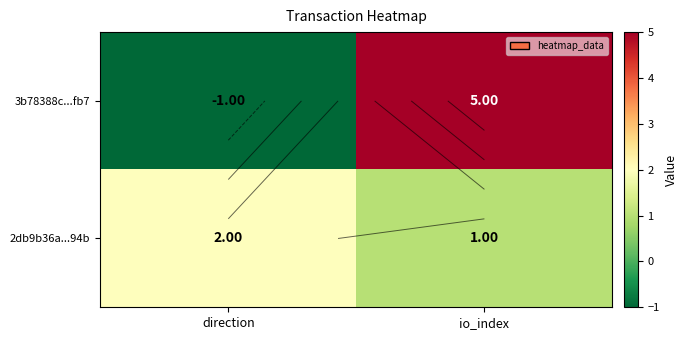

At how many categories does at least one series exceed 2?

1